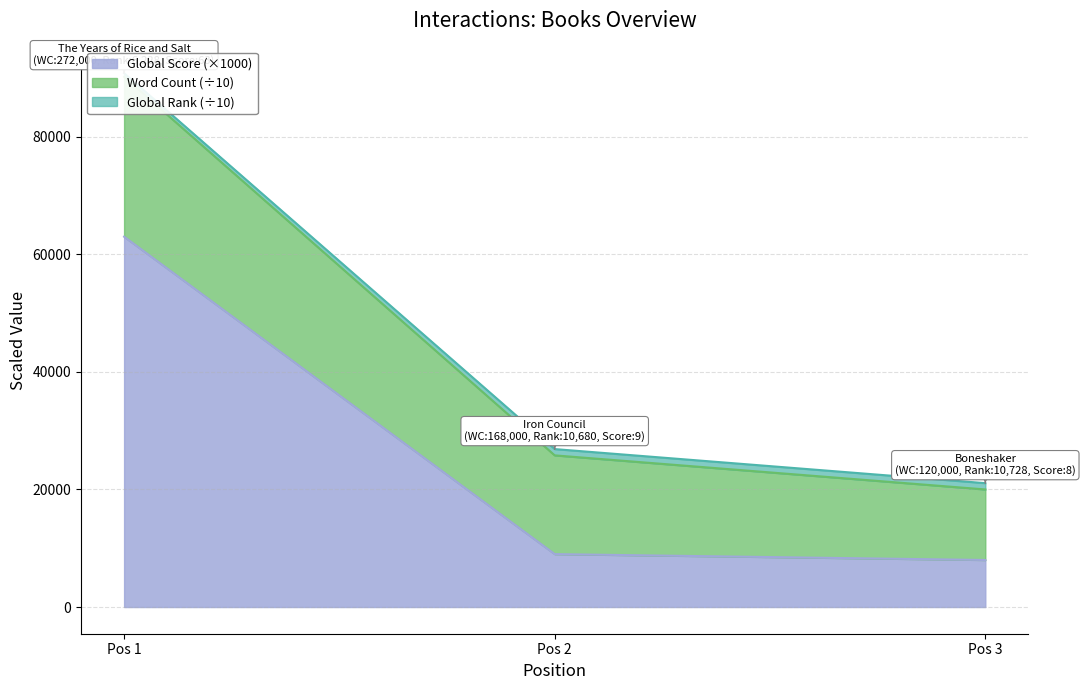

At which label is Global Score (×1000) closest to 35500?

Pos 2